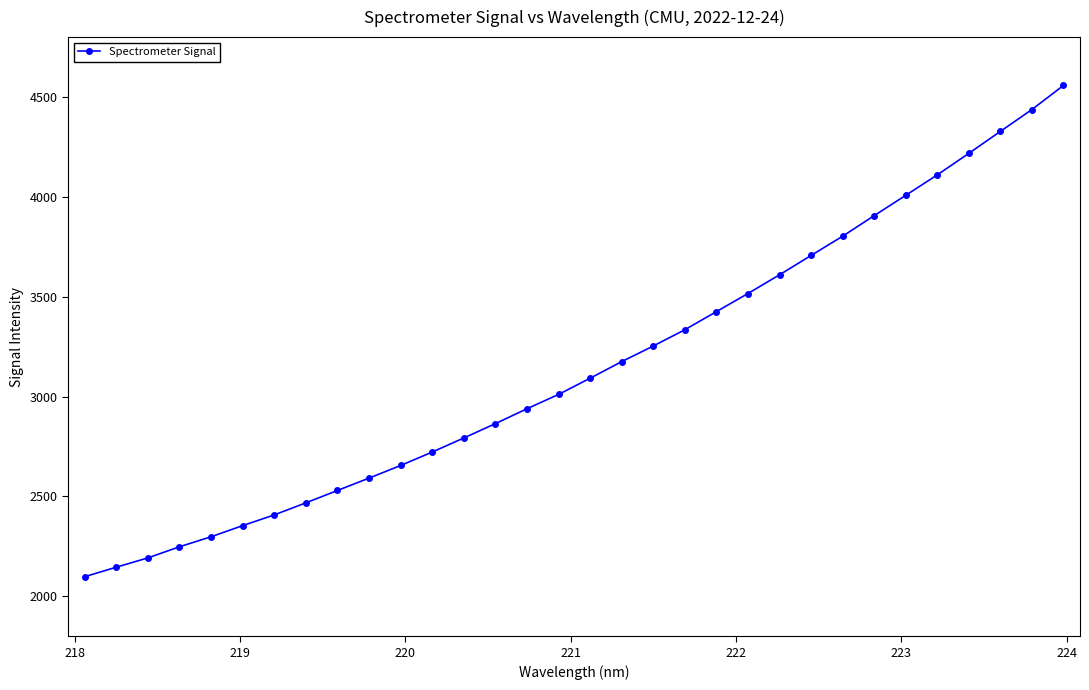

What is the difference between the second highest and minimum values?

2339.4